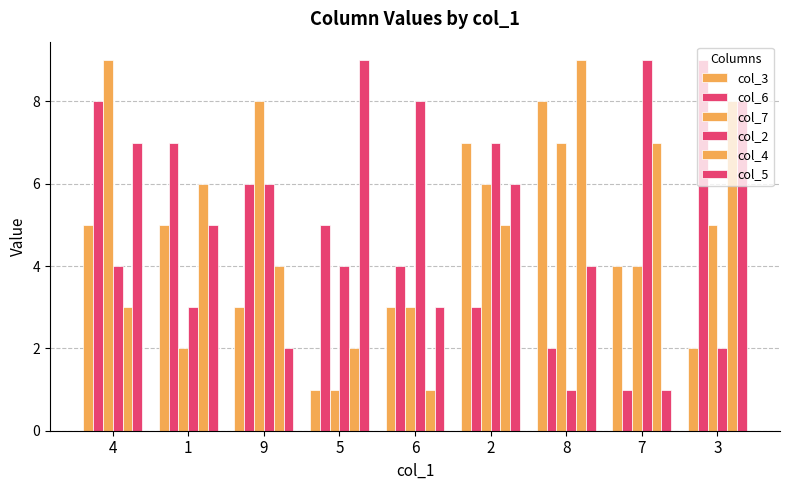

What position from the left is 8?

7